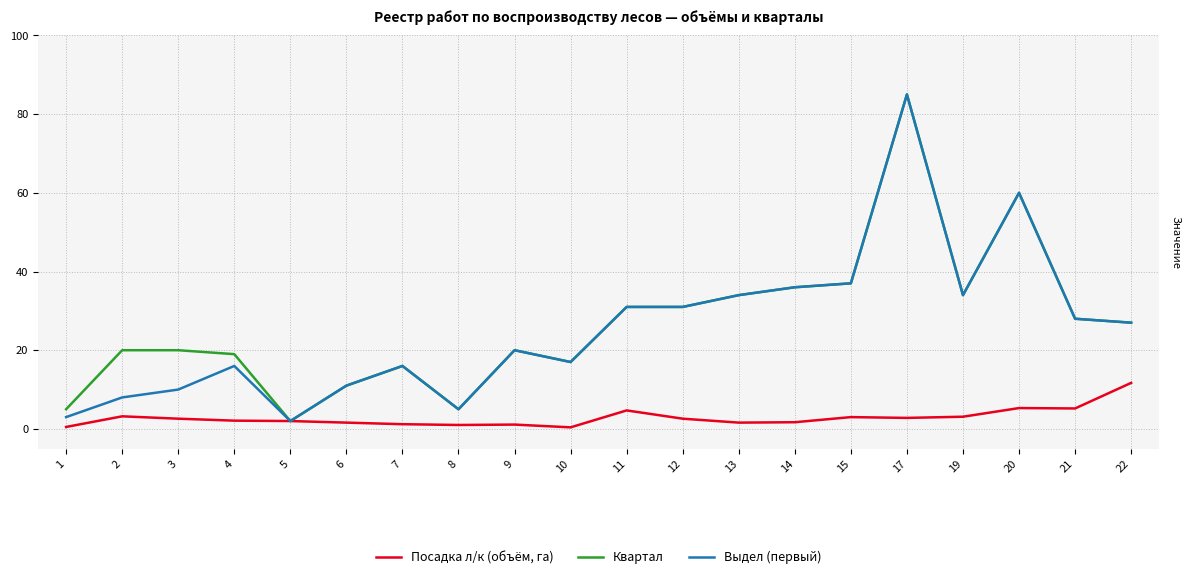

At which category does the chart reach its peak across all series?

17